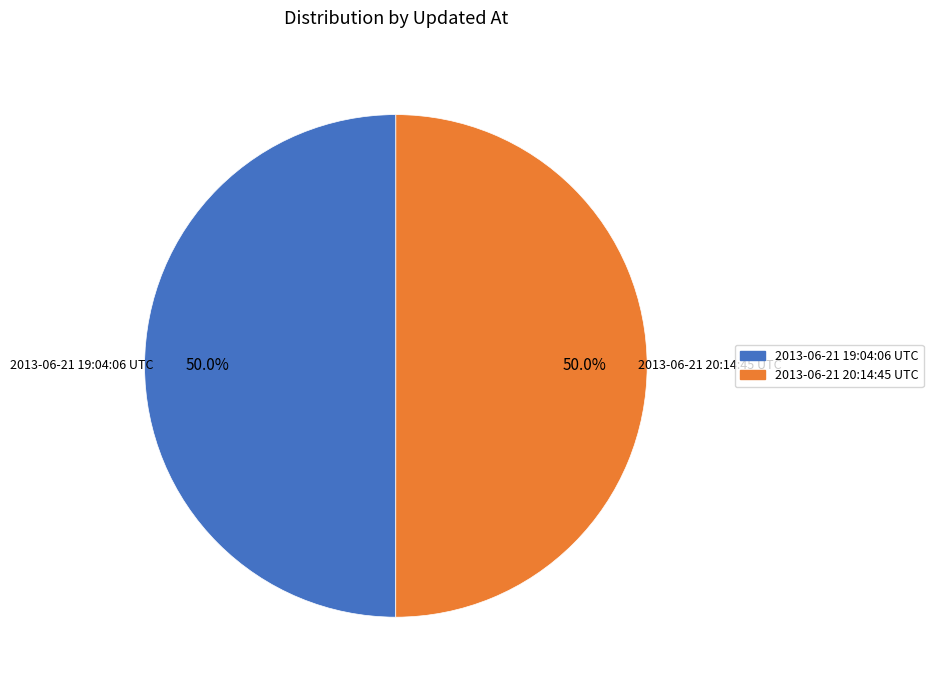

Approximately how many times larger is the value at 2013-06-21 19:04:06 UTC compared to 2013-06-21 20:14:45 UTC?

1.0